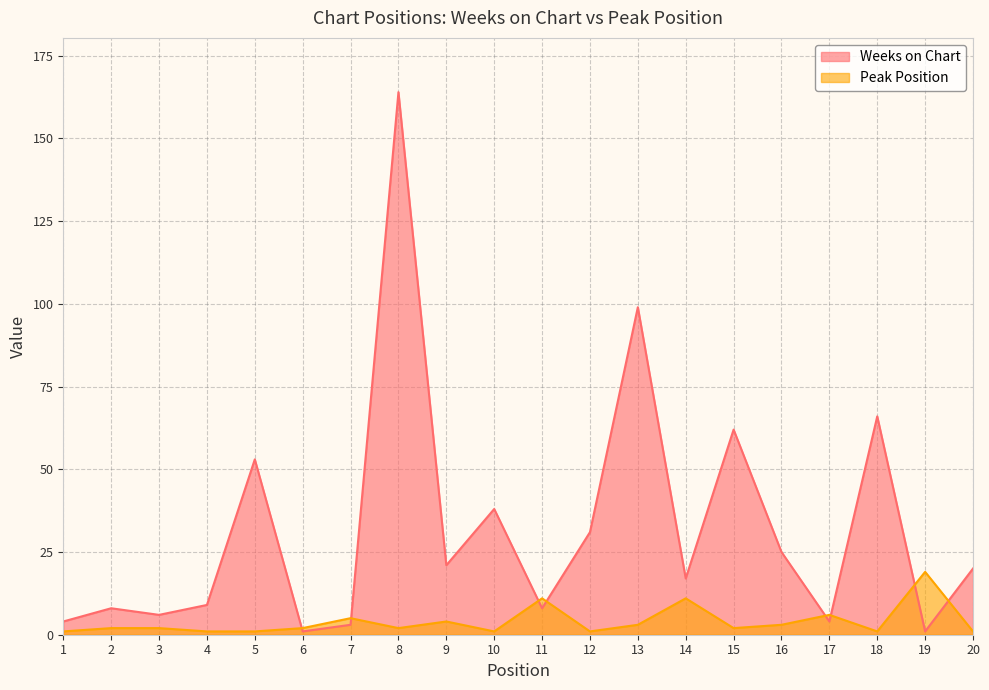

At which label is Weeks on Chart closest to 82?

18